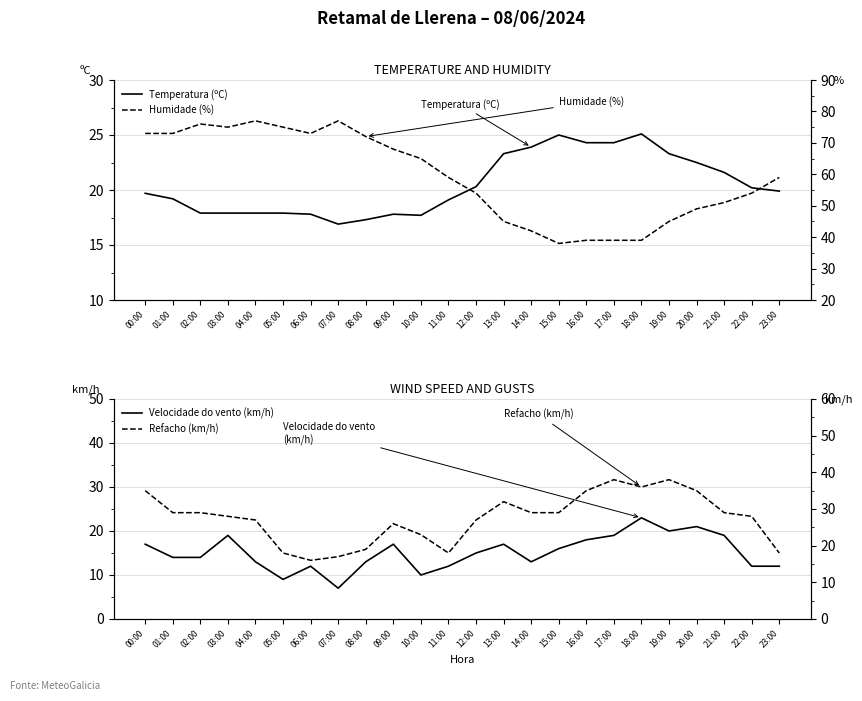

Which has a higher value, 09:00 or 07:00?

09:00